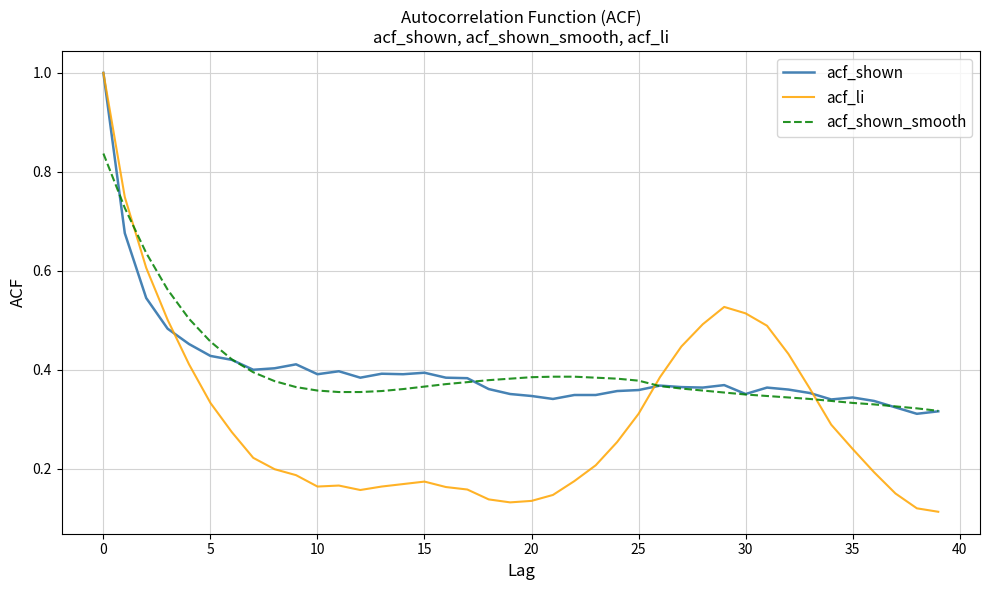

How many lines are shown in the chart?

3